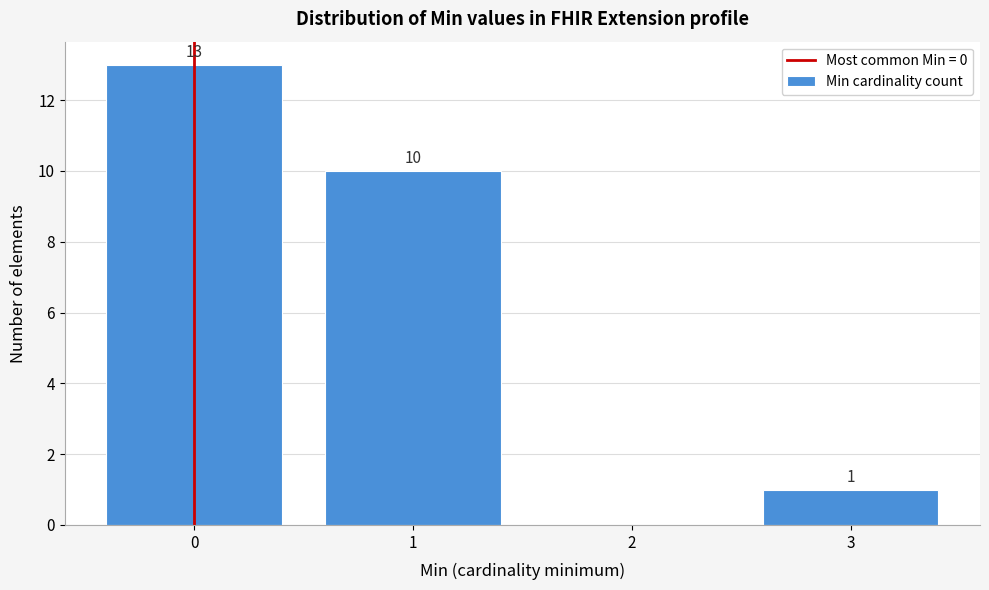

Which range on the x-axis has the tallest bar?

-0.5 to 0.5